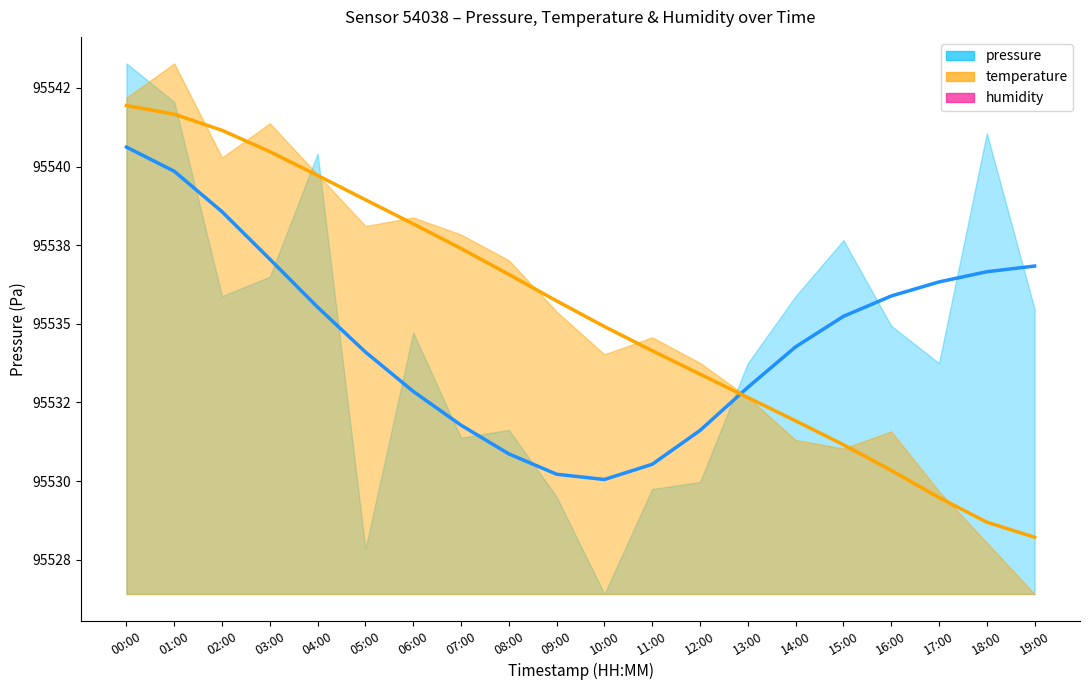

Between 14:00 and 12:00, which is larger?

14:00